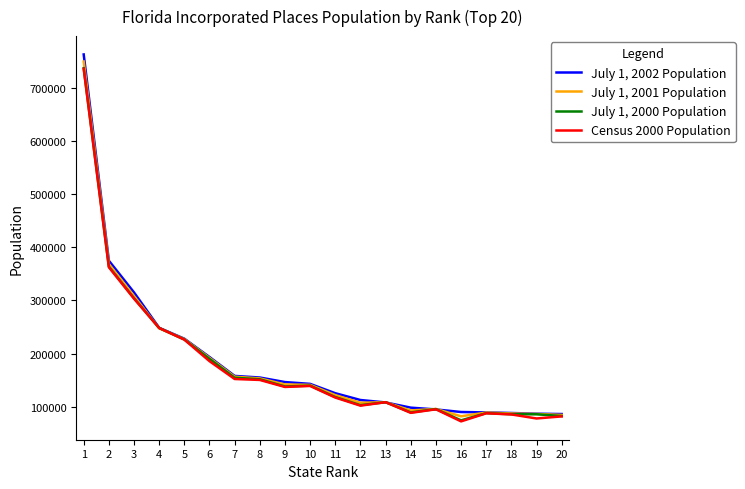

What is the minimum value for July 1, 2000 Population?

74631